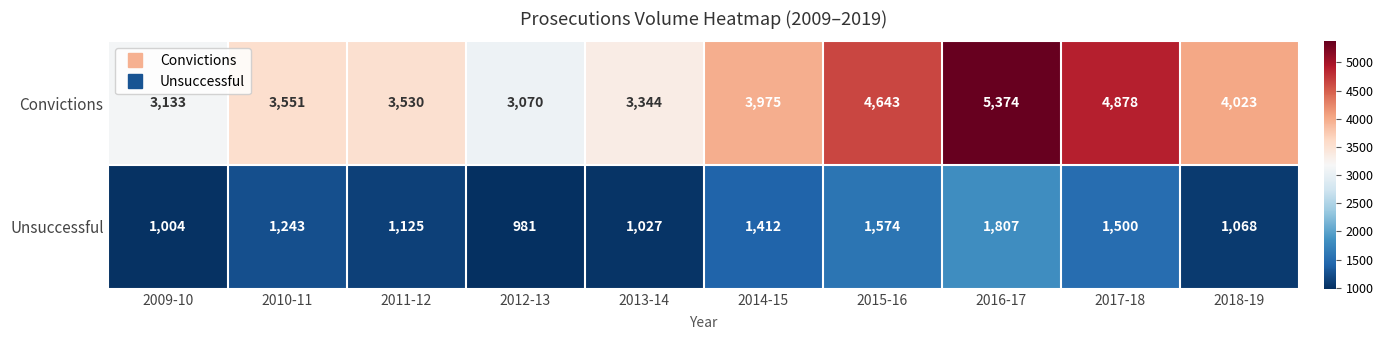

What is the total value across all series at 2015-16?

6217